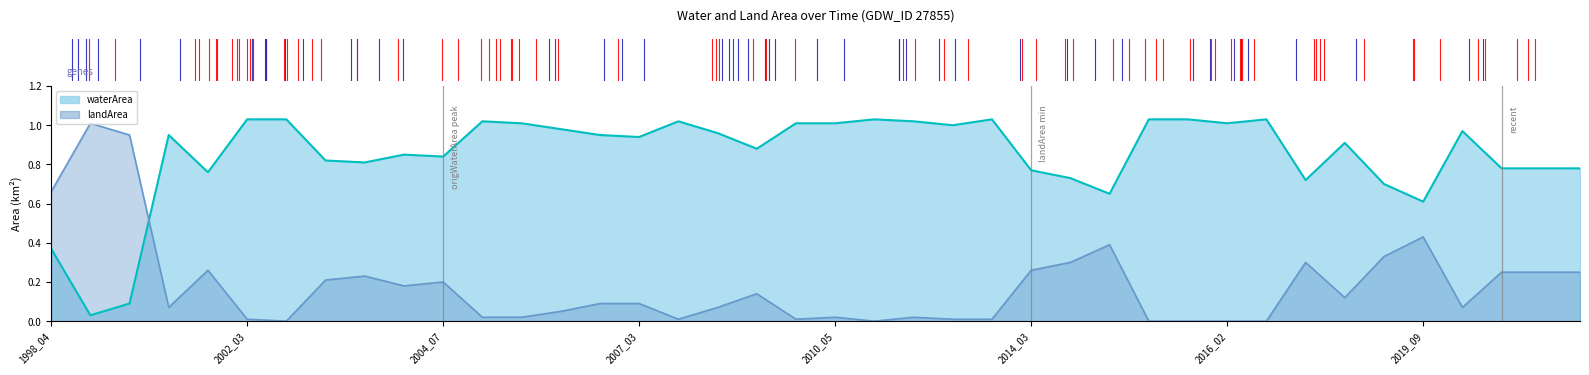

What is the average value of the waterArea line series?

0.8